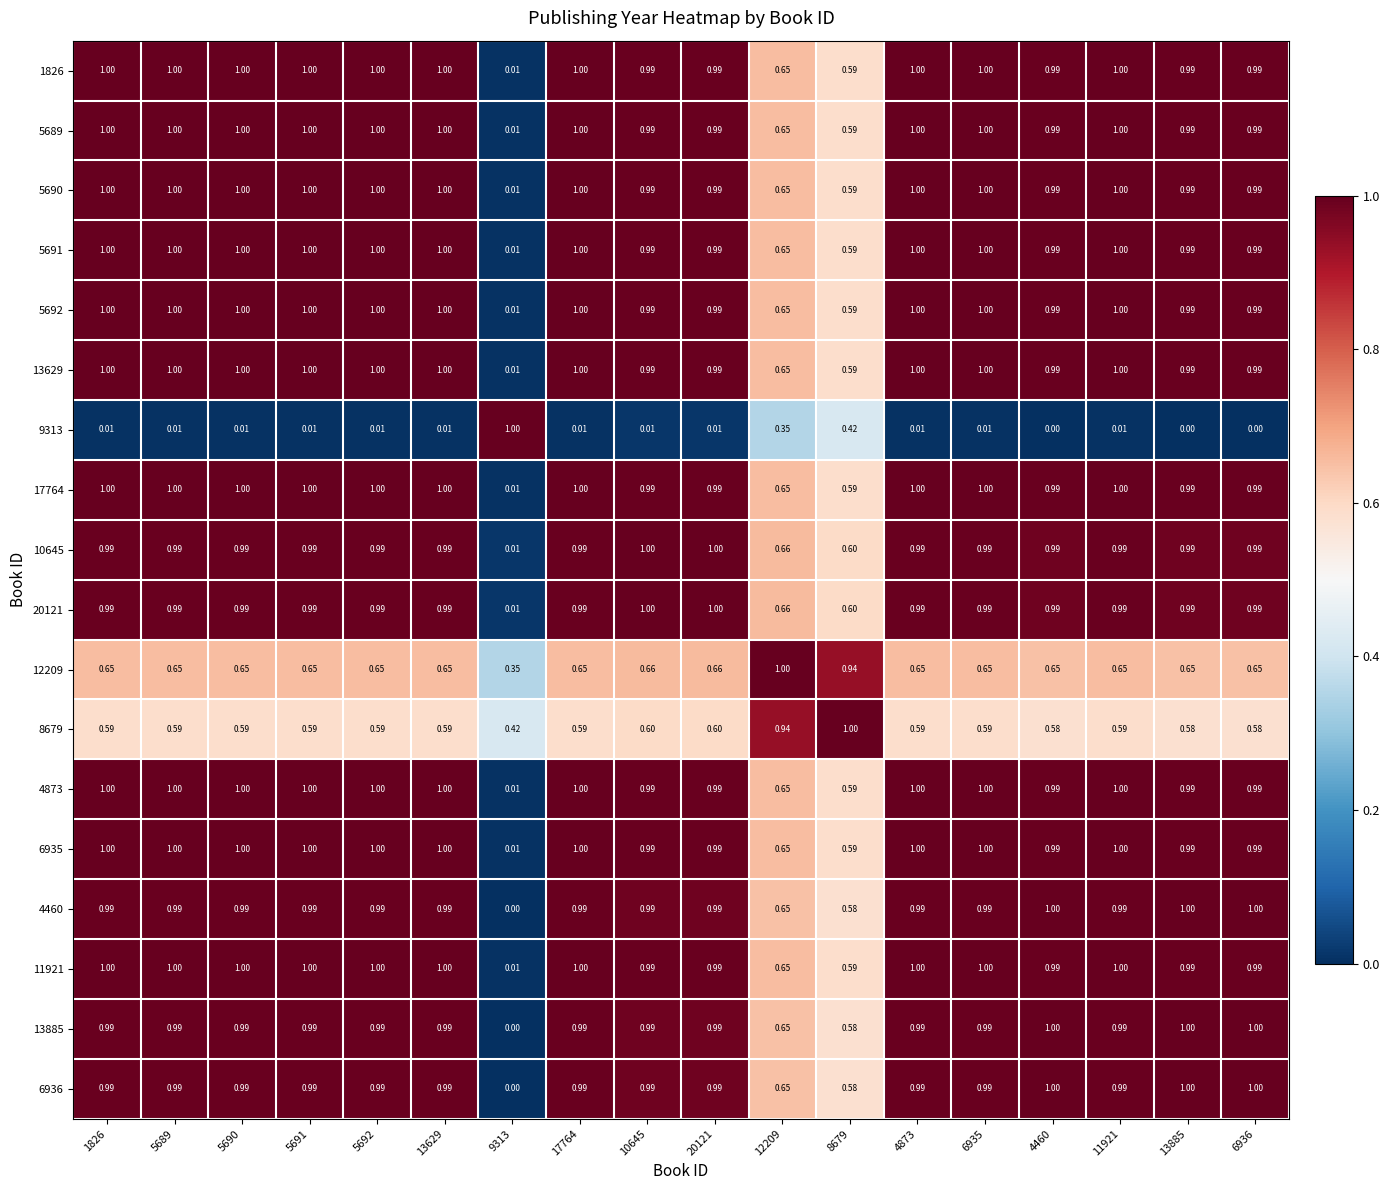

Reading left to right, transcribe all the data shown in this chart.

1826: 1826=1.0	5689=1.0	5690=1.0	5691=1.0	5692=1.0	13629=1.0	9313=0.0	17764=1.0	10645=1.0	20121=1.0	12209=0.7	8679=0.6	4873=1.0	6935=1.0	4460=1.0	11921=1.0	13885=1.0	6936=1.0
5689: 1826=1.0	5689=1.0	5690=1.0	5691=1.0	5692=1.0	13629=1.0	9313=0.0	17764=1.0	10645=1.0	20121=1.0	12209=0.7	8679=0.6	4873=1.0	6935=1.0	4460=1.0	11921=1.0	13885=1.0	6936=1.0
5690: 1826=1.0	5689=1.0	5690=1.0	5691=1.0	5692=1.0	13629=1.0	9313=0.0	17764=1.0	10645=1.0	20121=1.0	12209=0.7	8679=0.6	4873=1.0	6935=1.0	4460=1.0	11921=1.0	13885=1.0	6936=1.0
5691: 1826=1.0	5689=1.0	5690=1.0	5691=1.0	5692=1.0	13629=1.0	9313=0.0	17764=1.0	10645=1.0	20121=1.0	12209=0.7	8679=0.6	4873=1.0	6935=1.0	4460=1.0	11921=1.0	13885=1.0	6936=1.0
5692: 1826=1.0	5689=1.0	5690=1.0	5691=1.0	5692=1.0	13629=1.0	9313=0.0	17764=1.0	10645=1.0	20121=1.0	12209=0.7	8679=0.6	4873=1.0	6935=1.0	4460=1.0	11921=1.0	13885=1.0	6936=1.0
13629: 1826=1.0	5689=1.0	5690=1.0	5691=1.0	5692=1.0	13629=1.0	9313=0.0	17764=1.0	10645=1.0	20121=1.0	12209=0.7	8679=0.6	4873=1.0	6935=1.0	4460=1.0	11921=1.0	13885=1.0	6936=1.0
9313: 1826=0.0	5689=0.0	5690=0.0	5691=0.0	5692=0.0	13629=0.0	9313=1.0	17764=0.0	10645=0.0	20121=0.0	12209=0.3	8679=0.4	4873=0.0	6935=0.0	4460=0.0	11921=0.0	13885=0.0	6936=0.0
17764: 1826=1.0	5689=1.0	5690=1.0	5691=1.0	5692=1.0	13629=1.0	9313=0.0	17764=1.0	10645=1.0	20121=1.0	12209=0.7	8679=0.6	4873=1.0	6935=1.0	4460=1.0	11921=1.0	13885=1.0	6936=1.0
10645: 1826=1.0	5689=1.0	5690=1.0	5691=1.0	5692=1.0	13629=1.0	9313=0.0	17764=1.0	10645=1.0	20121=1.0	12209=0.7	8679=0.6	4873=1.0	6935=1.0	4460=1.0	11921=1.0	13885=1.0	6936=1.0
20121: 1826=1.0	5689=1.0	5690=1.0	5691=1.0	5692=1.0	13629=1.0	9313=0.0	17764=1.0	10645=1.0	20121=1.0	12209=0.7	8679=0.6	4873=1.0	6935=1.0	4460=1.0	11921=1.0	13885=1.0	6936=1.0
12209: 1826=0.7	5689=0.7	5690=0.7	5691=0.7	5692=0.7	13629=0.7	9313=0.3	17764=0.7	10645=0.7	20121=0.7	12209=1.0	8679=0.9	4873=0.7	6935=0.7	4460=0.7	11921=0.7	13885=0.7	6936=0.7
8679: 1826=0.6	5689=0.6	5690=0.6	5691=0.6	5692=0.6	13629=0.6	9313=0.4	17764=0.6	10645=0.6	20121=0.6	12209=0.9	8679=1.0	4873=0.6	6935=0.6	4460=0.6	11921=0.6	13885=0.6	6936=0.6
4873: 1826=1.0	5689=1.0	5690=1.0	5691=1.0	5692=1.0	13629=1.0	9313=0.0	17764=1.0	10645=1.0	20121=1.0	12209=0.7	8679=0.6	4873=1.0	6935=1.0	4460=1.0	11921=1.0	13885=1.0	6936=1.0
6935: 1826=1.0	5689=1.0	5690=1.0	5691=1.0	5692=1.0	13629=1.0	9313=0.0	17764=1.0	10645=1.0	20121=1.0	12209=0.7	8679=0.6	4873=1.0	6935=1.0	4460=1.0	11921=1.0	13885=1.0	6936=1.0
4460: 1826=1.0	5689=1.0	5690=1.0	5691=1.0	5692=1.0	13629=1.0	9313=0.0	17764=1.0	10645=1.0	20121=1.0	12209=0.7	8679=0.6	4873=1.0	6935=1.0	4460=1.0	11921=1.0	13885=1.0	6936=1.0
11921: 1826=1.0	5689=1.0	5690=1.0	5691=1.0	5692=1.0	13629=1.0	9313=0.0	17764=1.0	10645=1.0	20121=1.0	12209=0.7	8679=0.6	4873=1.0	6935=1.0	4460=1.0	11921=1.0	13885=1.0	6936=1.0
13885: 1826=1.0	5689=1.0	5690=1.0	5691=1.0	5692=1.0	13629=1.0	9313=0.0	17764=1.0	10645=1.0	20121=1.0	12209=0.7	8679=0.6	4873=1.0	6935=1.0	4460=1.0	11921=1.0	13885=1.0	6936=1.0
6936: 1826=1.0	5689=1.0	5690=1.0	5691=1.0	5692=1.0	13629=1.0	9313=0.0	17764=1.0	10645=1.0	20121=1.0	12209=0.7	8679=0.6	4873=1.0	6935=1.0	4460=1.0	11921=1.0	13885=1.0	6936=1.0